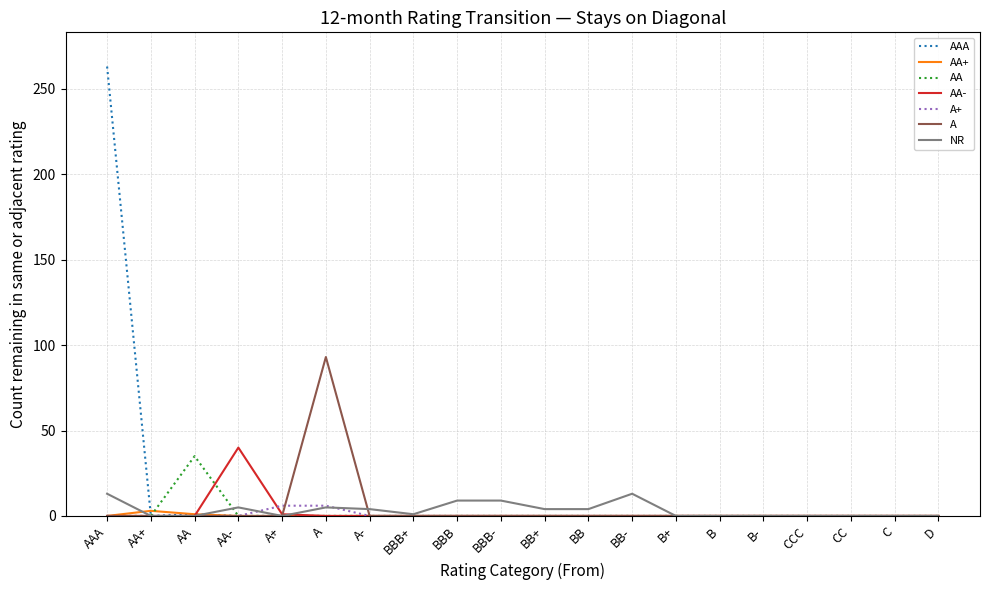

What is the maximum value for AAA?

263